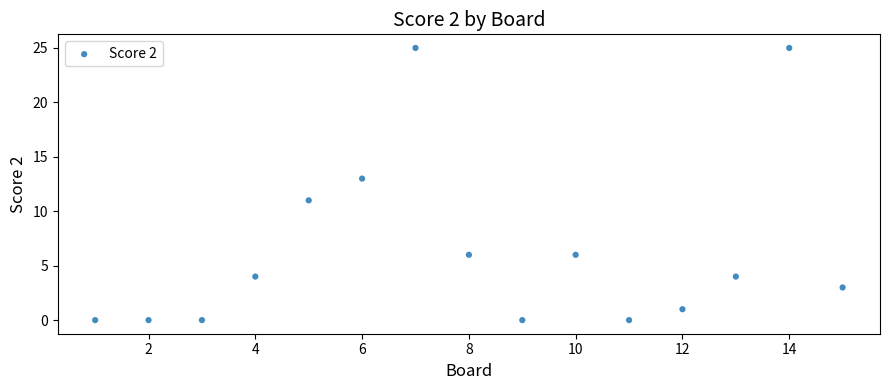

What is the range of Y values (max minus min)?

25